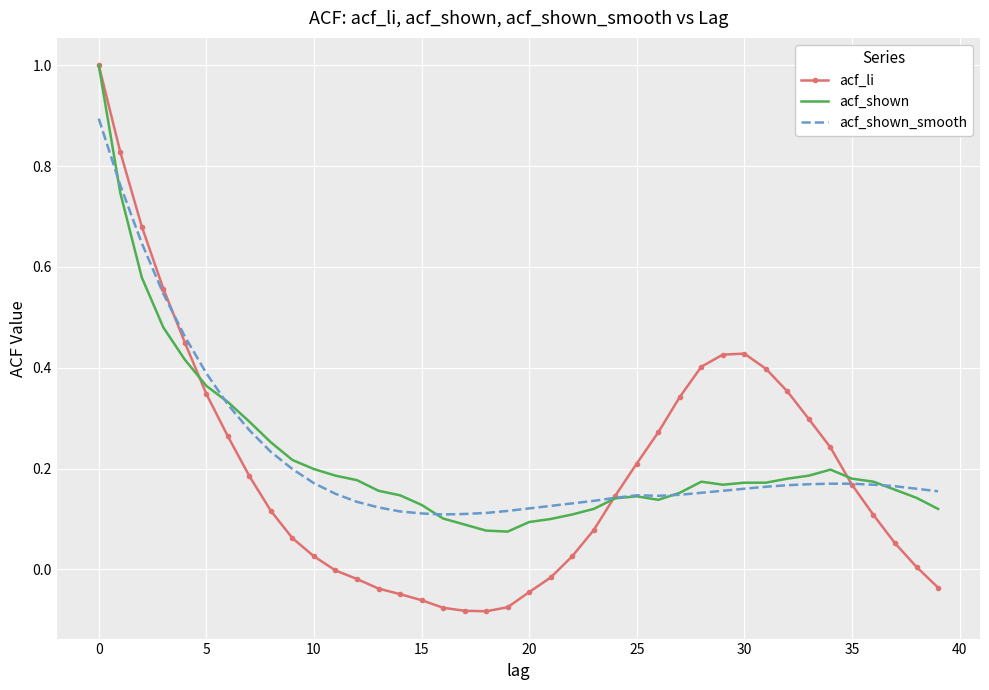

What is the greatest value displayed?

1.0